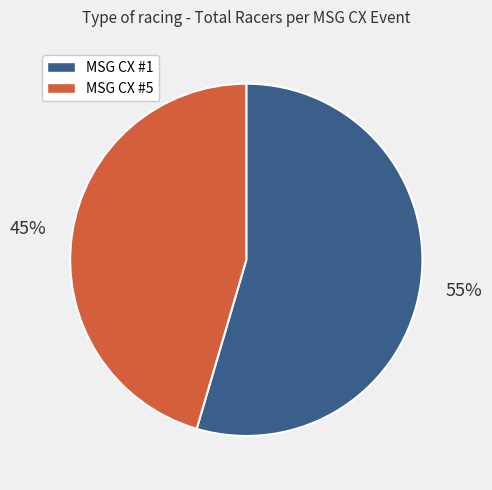

To the nearest percent, what is the average slice percentage?

50%